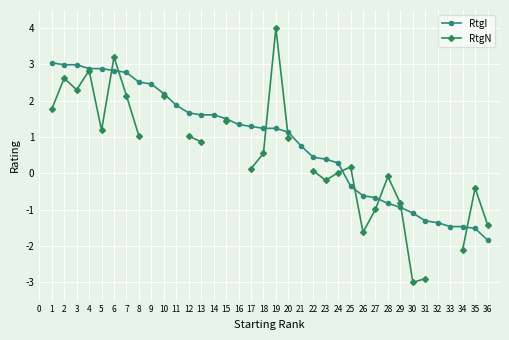

Between 3 and 27, which series saw the biggest shift?

RtgI